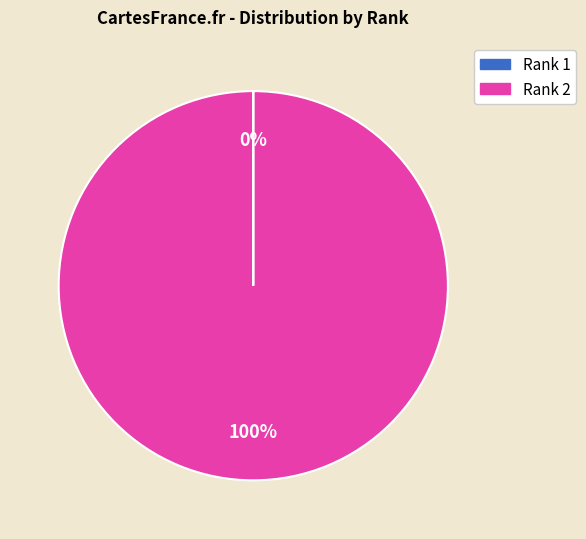

What is the majority slice?

Rank 2